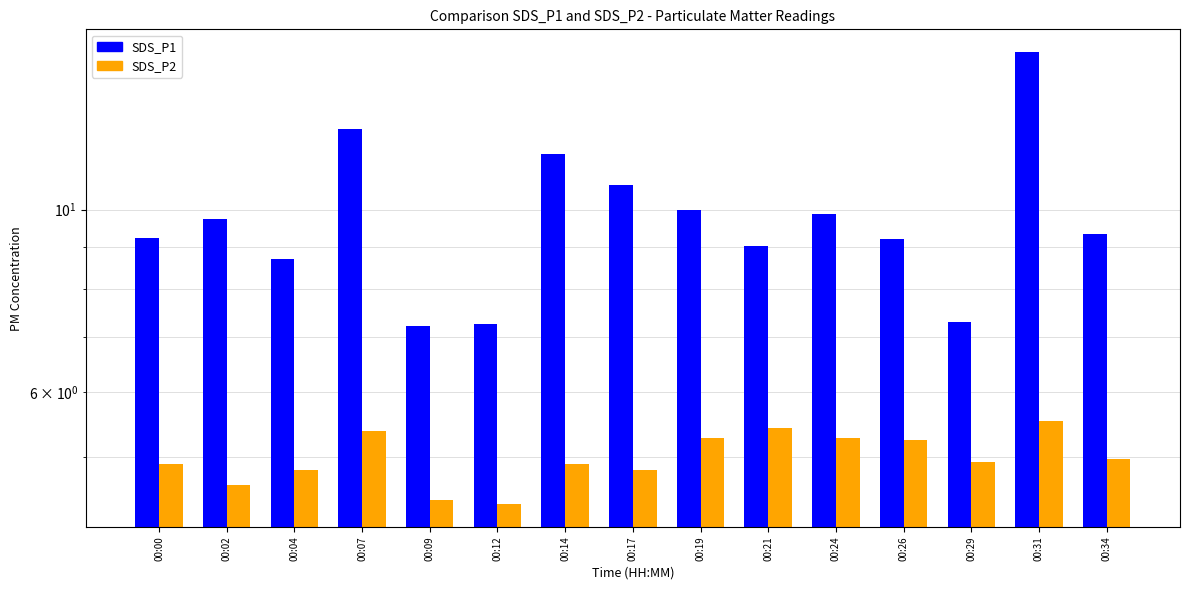

How many categories are shown in the chart?

15